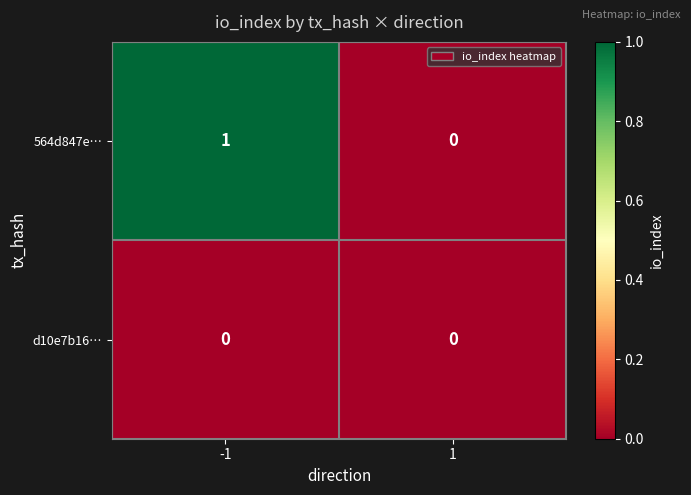

True or false: 564d847e… has a value of 0 at 1.

True